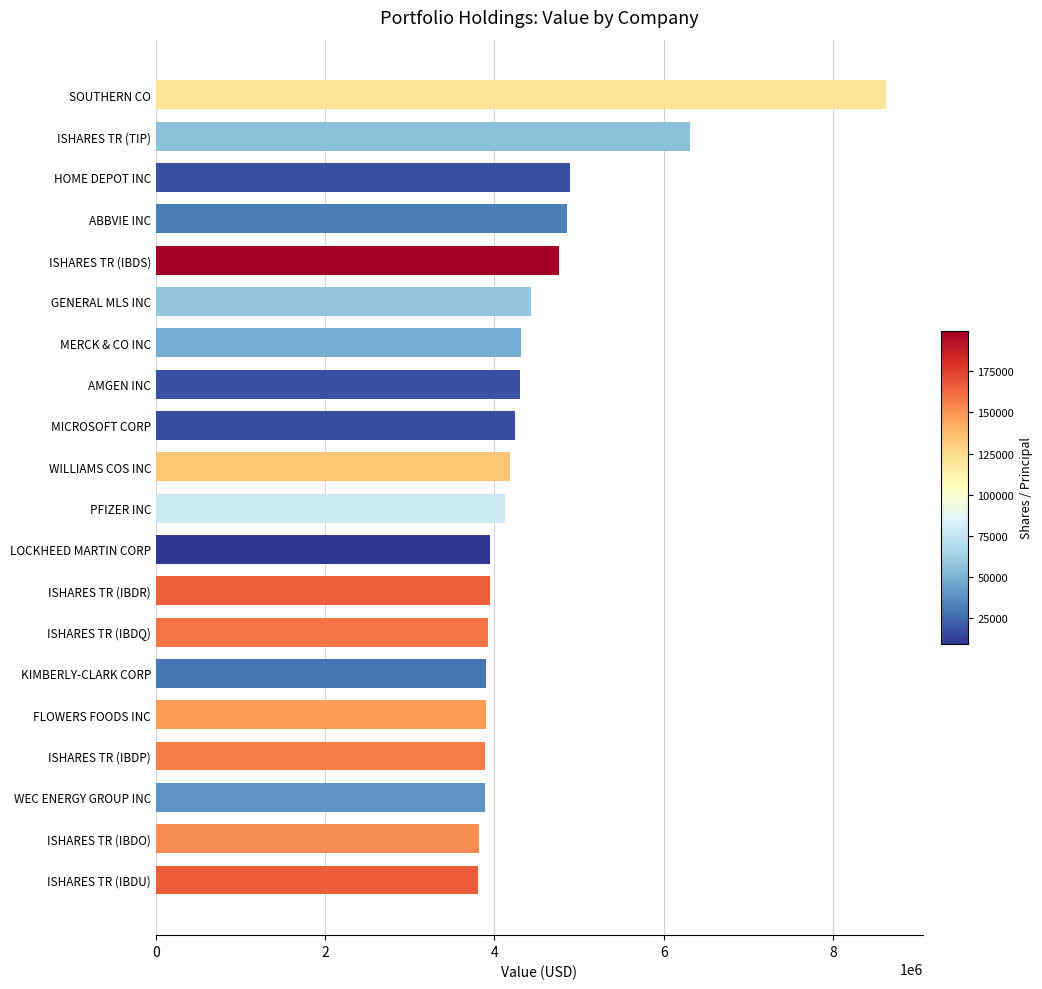

What is the difference between the maximum and minimum values?

4826000